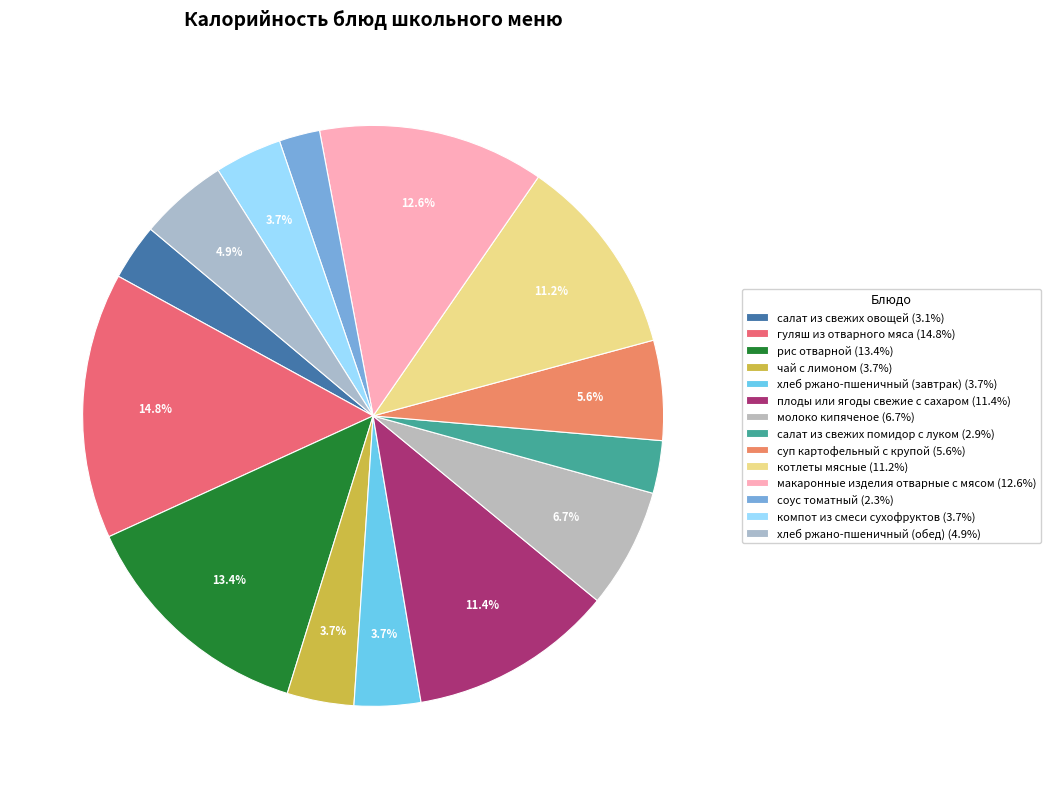

How many slices are in this pie chart?

14